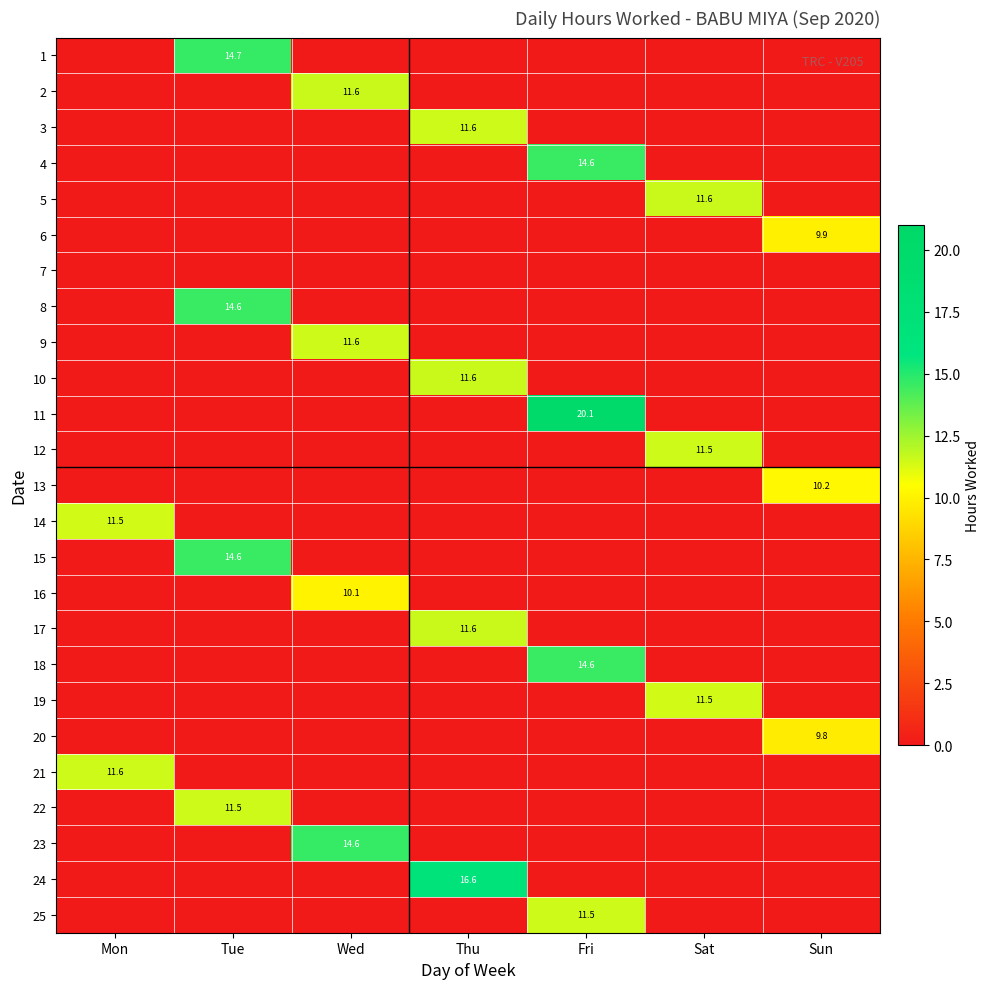

What is the total value across all series at Tue?

55.3